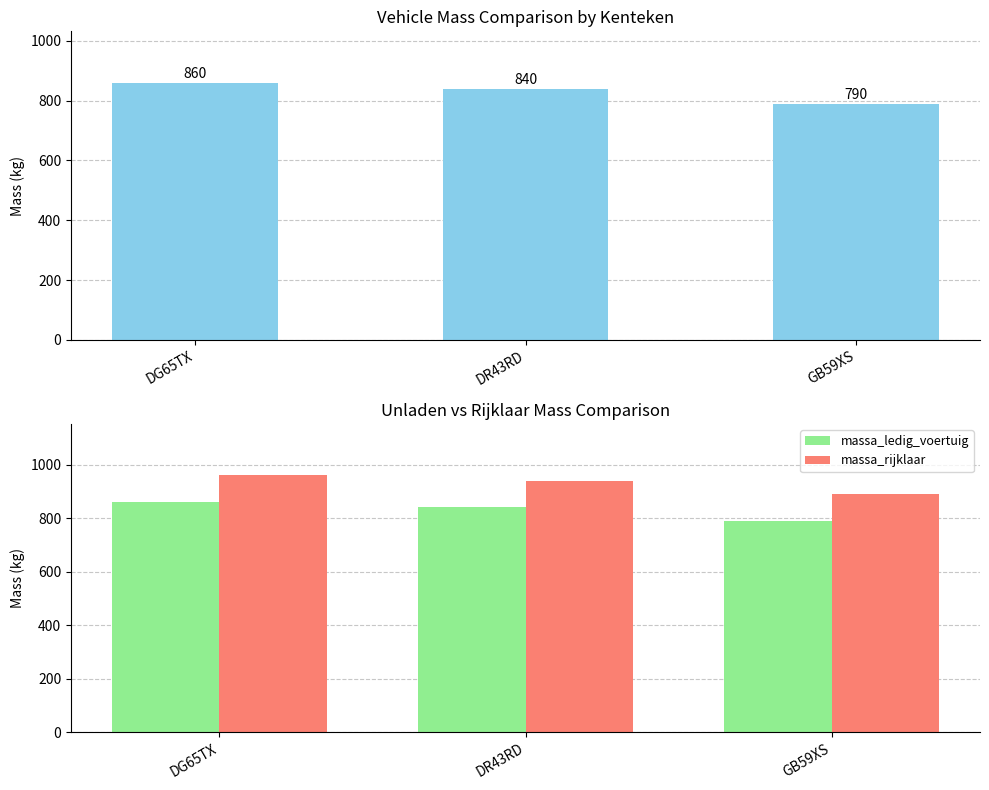

Which label corresponds to the largest value in the chart?

DG65TX